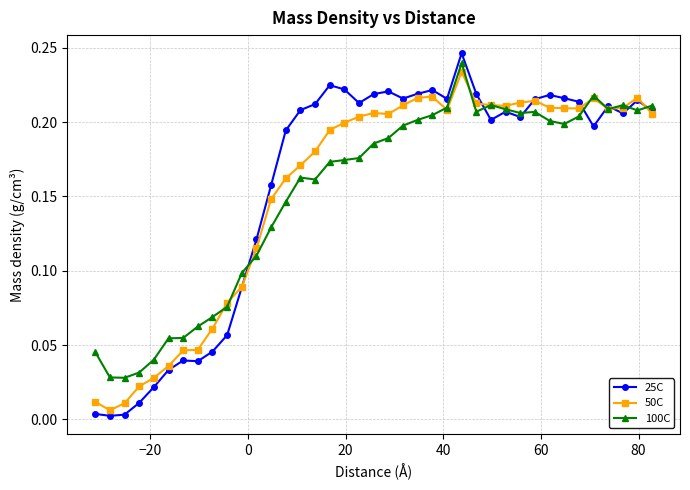

True or false: 25C and 100C cross at least once.

True